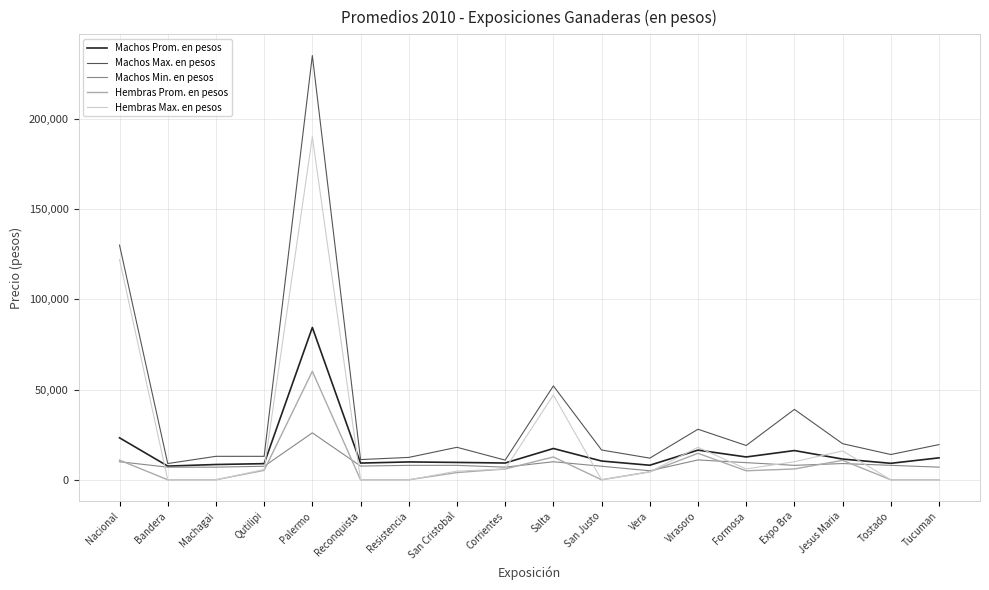

What is the minimum value for Machos Prom. en pesos?

7593